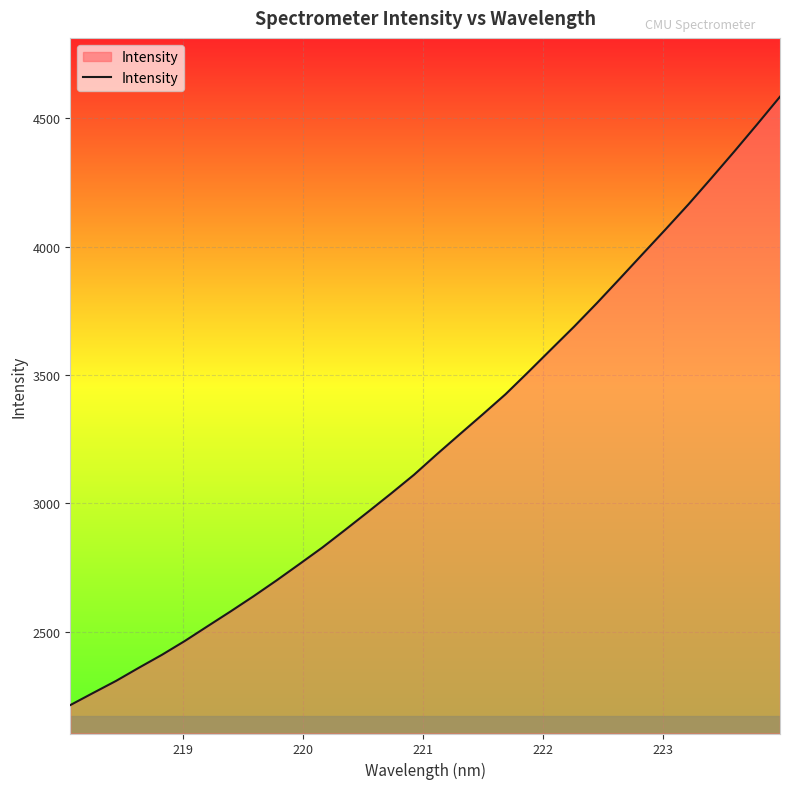

What is the difference between the maximum and minimum values?

2370.5